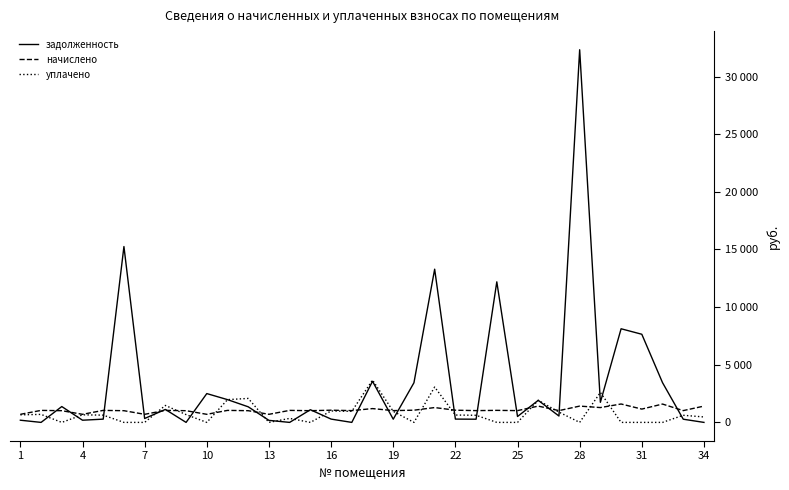

What are all the series names shown in the legend?

задолженность, начислено, уплачено